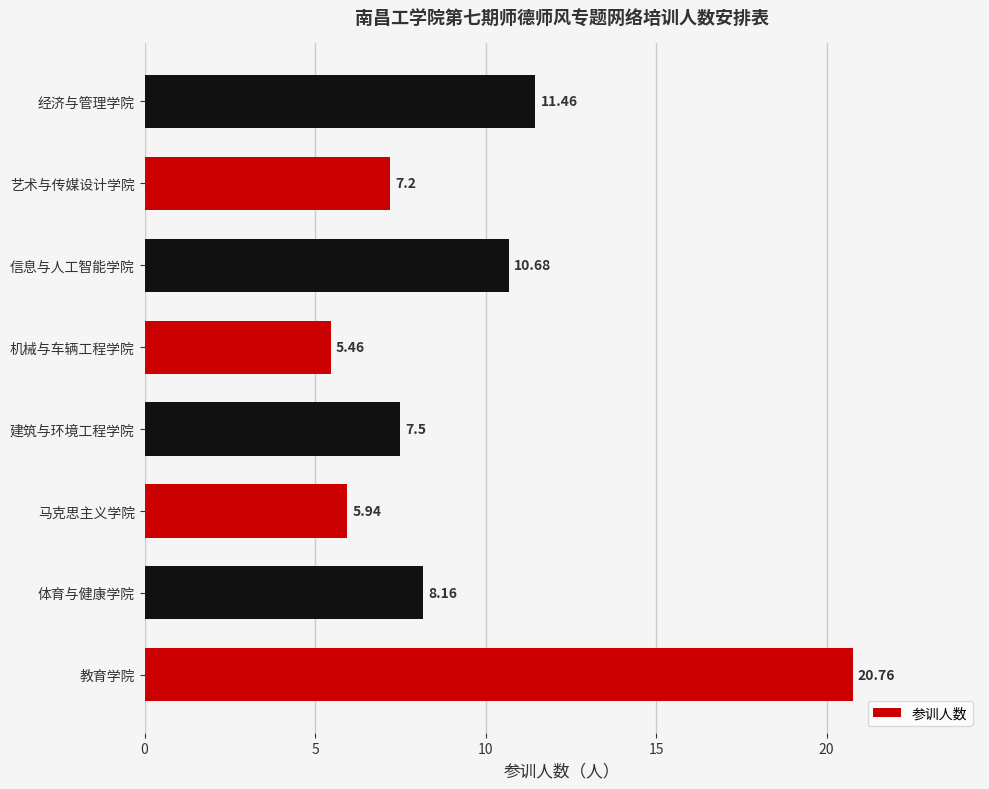

What is the change in value from 体育与健康学院 to 机械与车辆工程学院?

-2.7